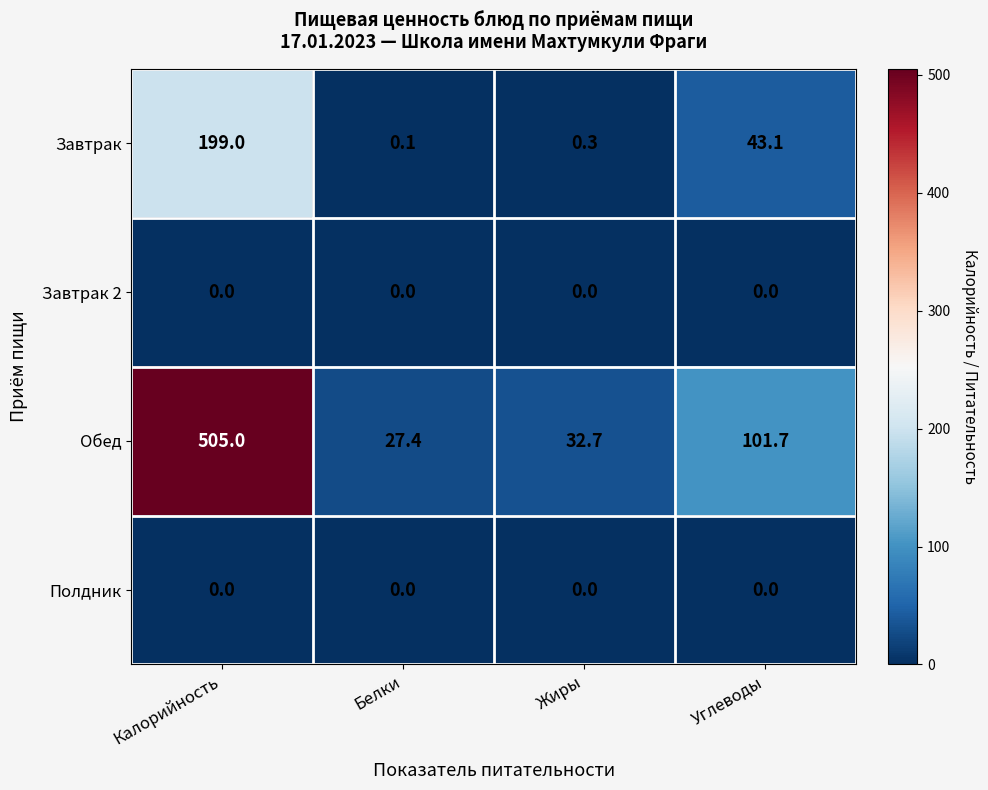

At which category is the sum across all series the highest?

Калорийность